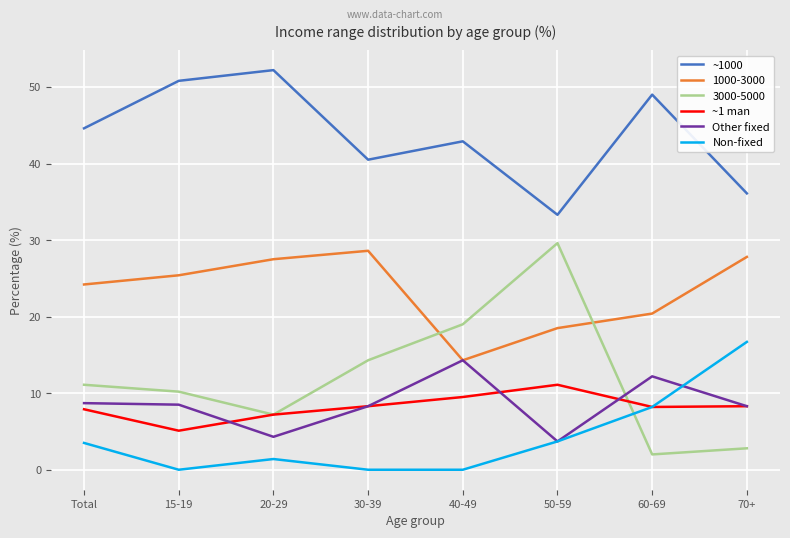

Count the number of data series in this chart.

6